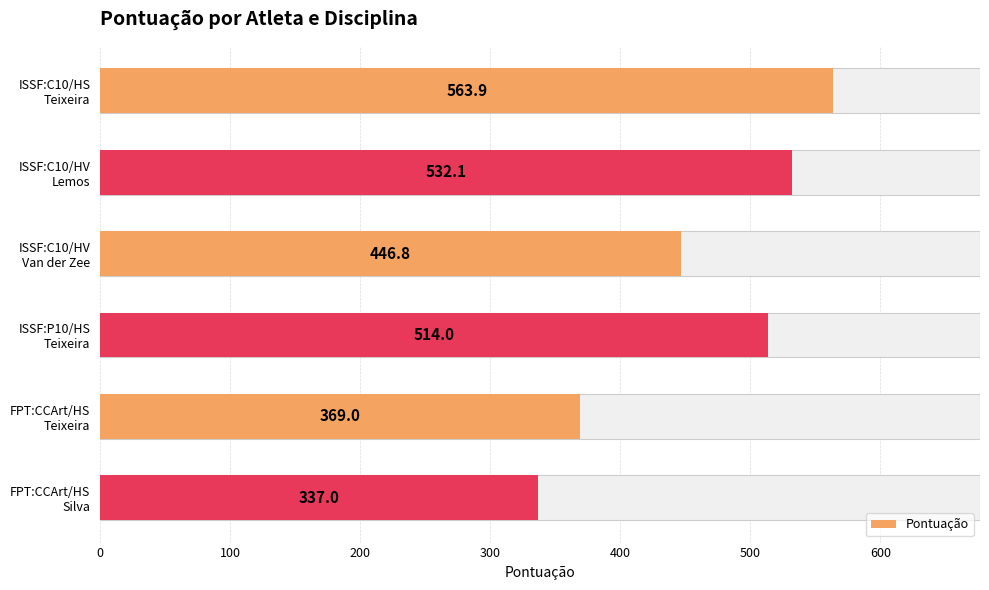

How many series are shown in this chart?

1